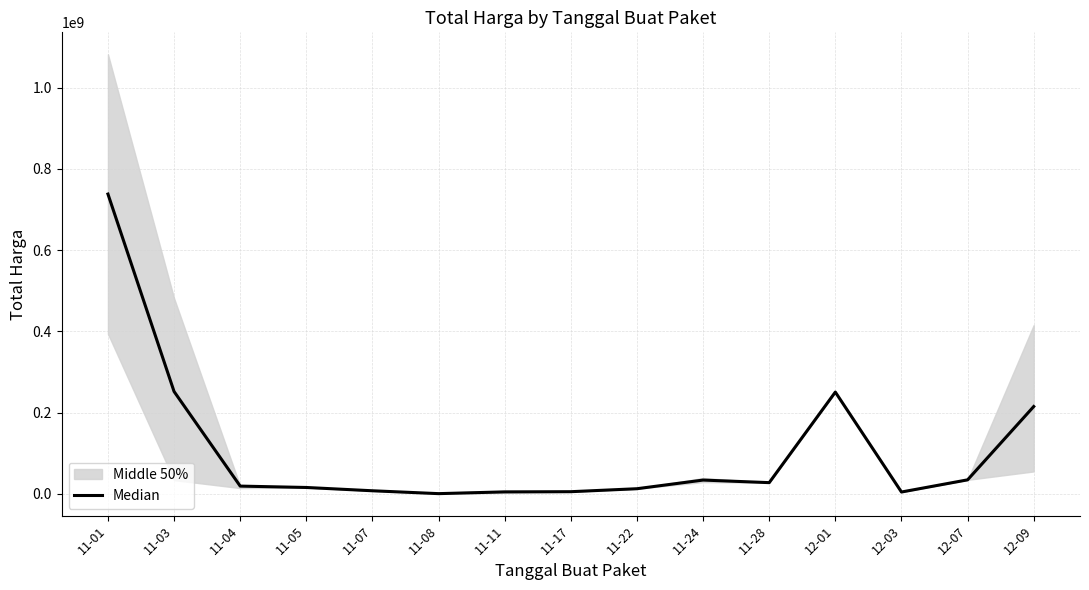

At which category does the chart reach its minimum across all series?

11-08